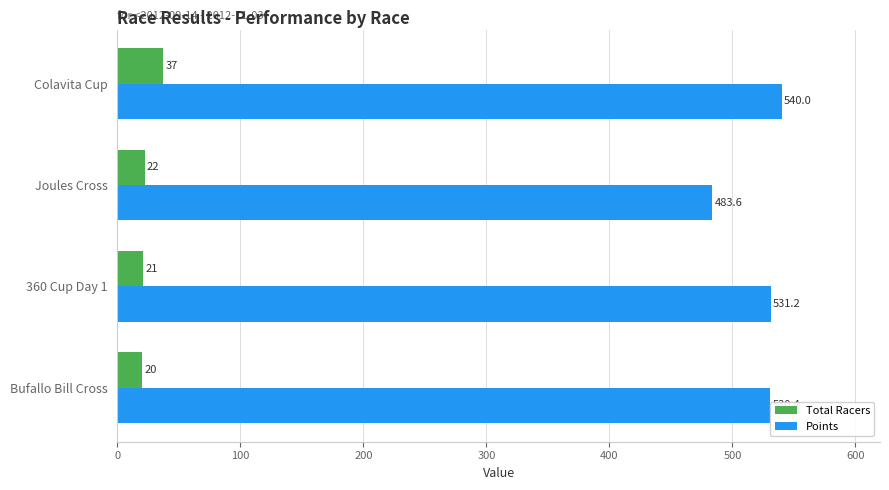

Which series changed the most between 360 Cup Day 1 and Colavita Cup?

Total Racers